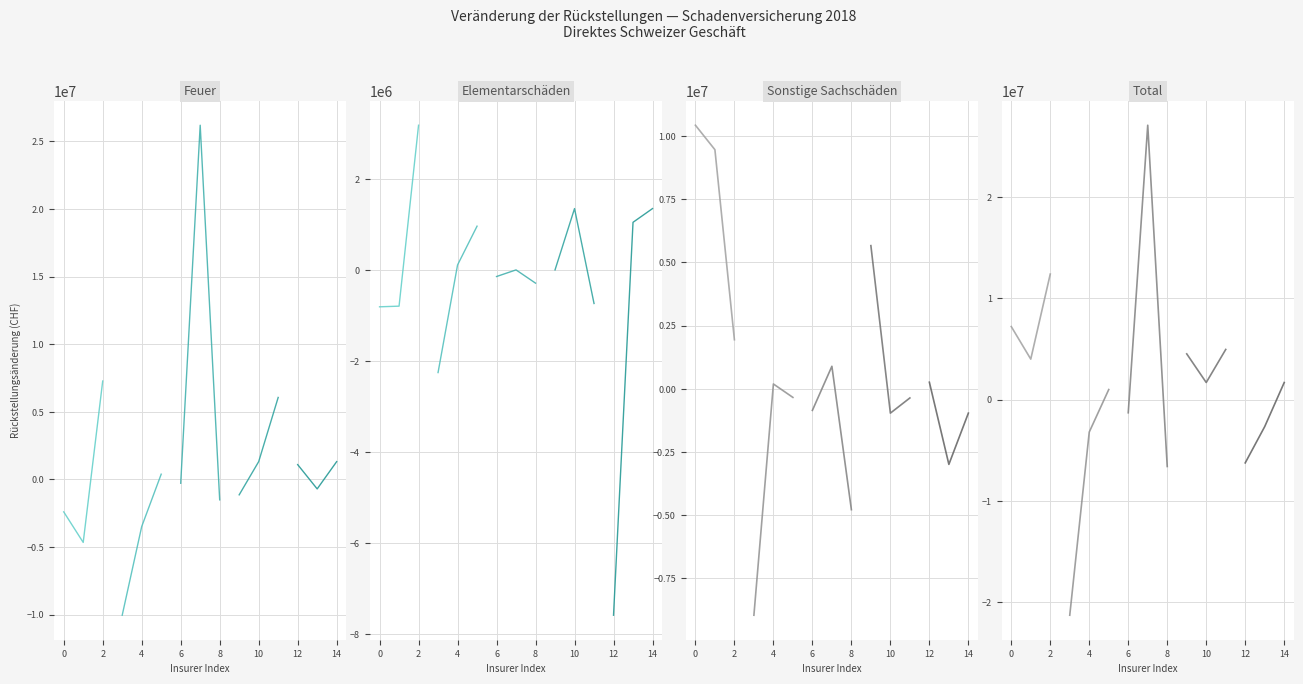

How many lines are shown in the chart?

5